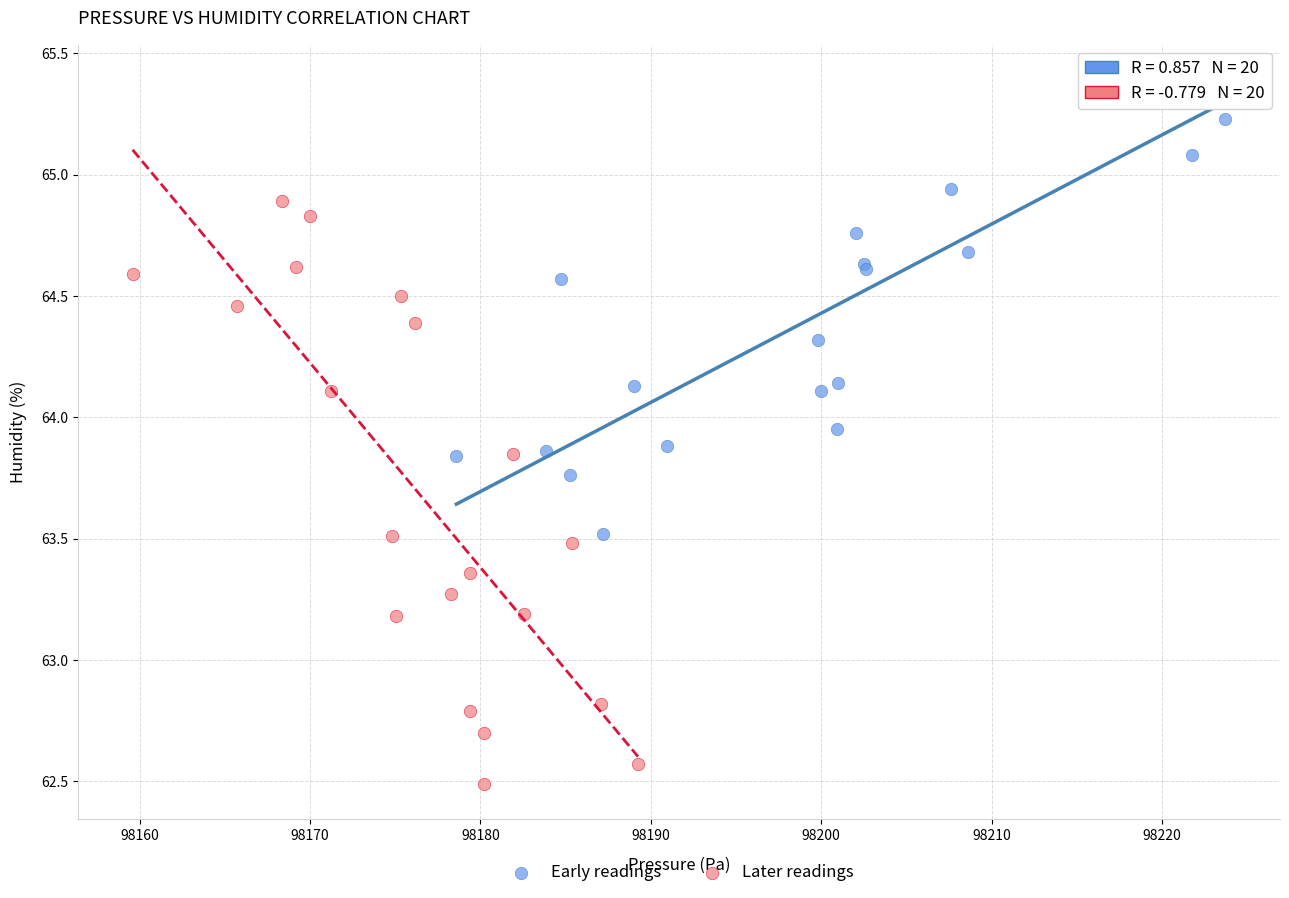

Which series contains the lowest Y value?

Later readings